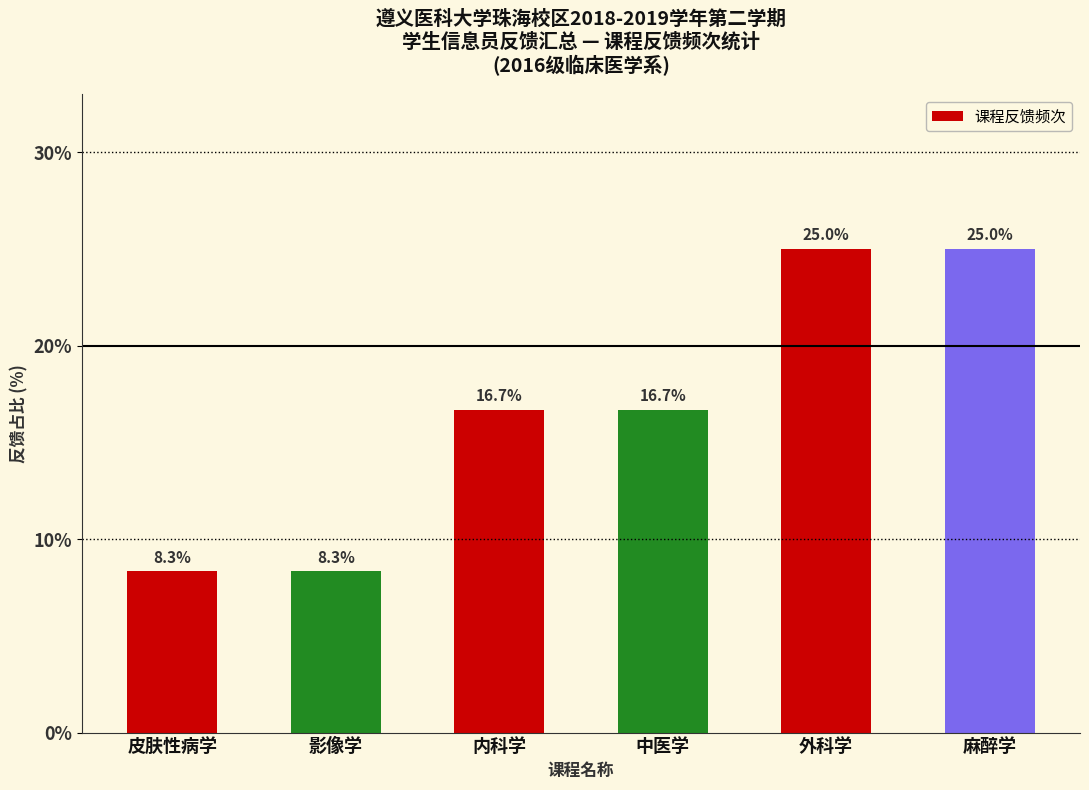

What is the sum of all values?

100.0